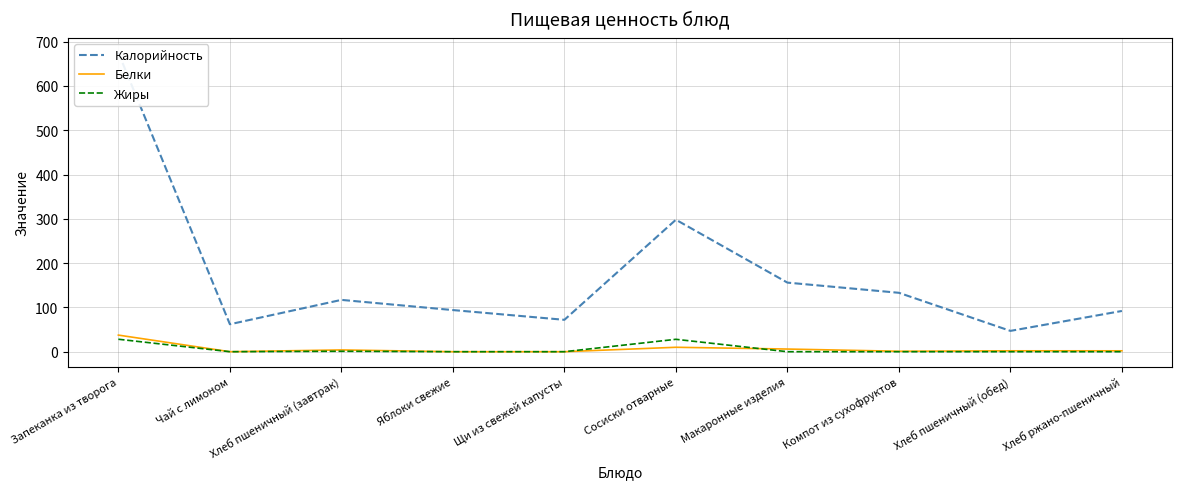

Reading left to right, extract all data points from this chart.

Калорийность: 675.0	62.0	117.0	94.0	72.0	298.0	156.0	133.0	47.0	92.0
Белки: 37.5	0.0	4.0	0.0	0.0	10.0	6.0	1.0	2.0	2.0
Жиры: 28.1	0.0	1.0	0.0	0.0	28.0	0.0	0.0	0.0	0.0